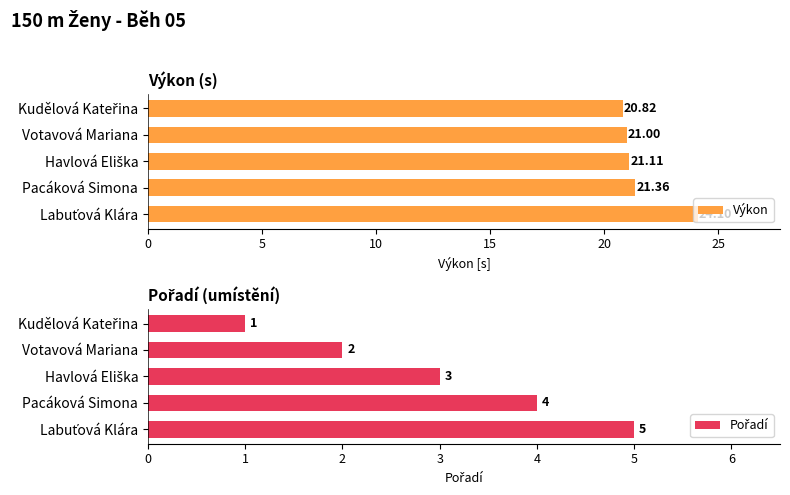

Where is Výkon nearest to the value 22?

Pacáková Simona